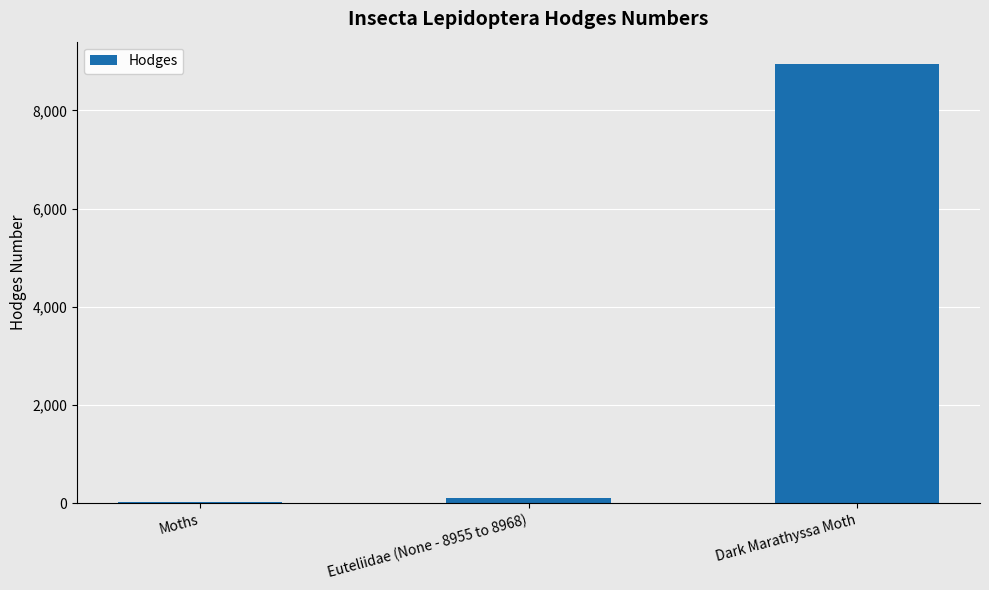

What is the maximum value shown in the chart?

8955.0